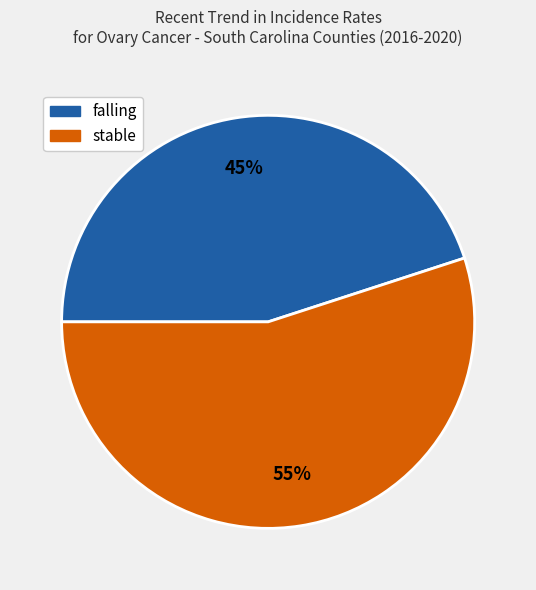

Which category has the smallest portion of the pie?

falling